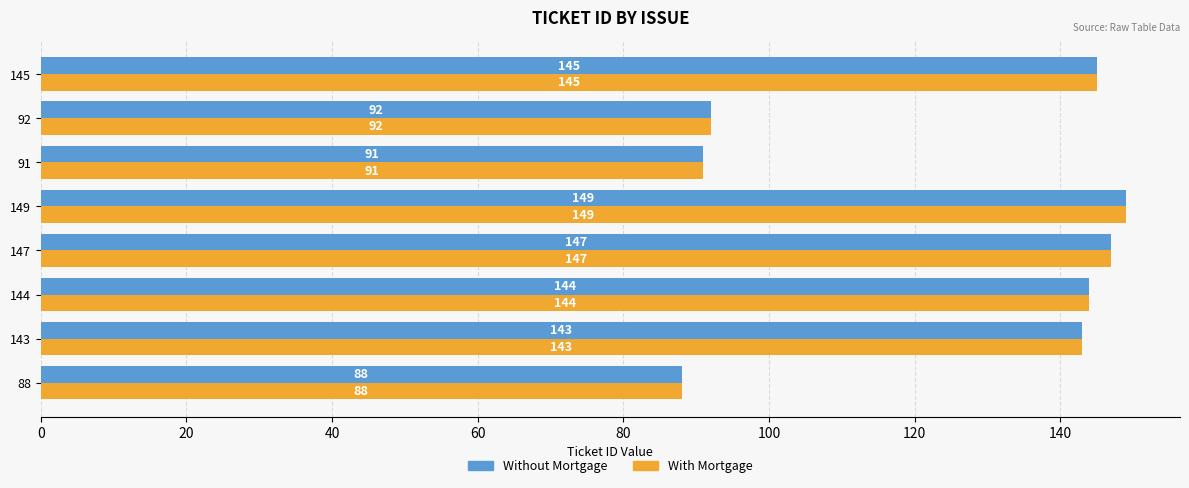

What is the difference between the Without Mortgage values at 145 and 91?

54